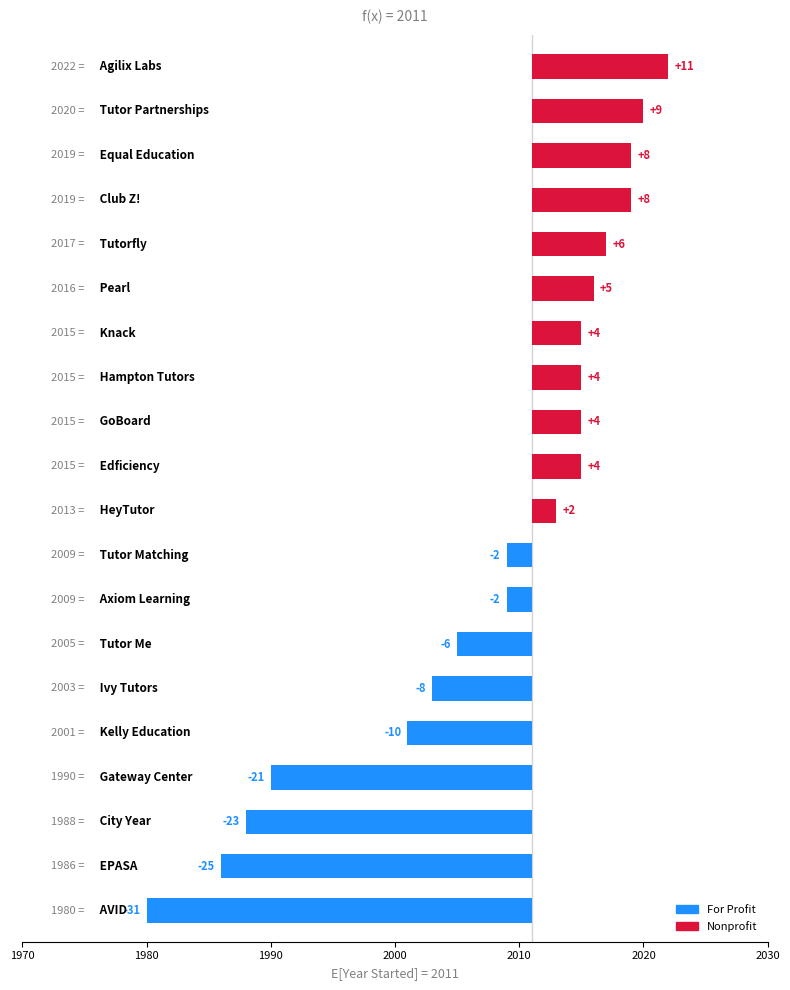

Where is the data nearest to the value -10?

Kelly Education